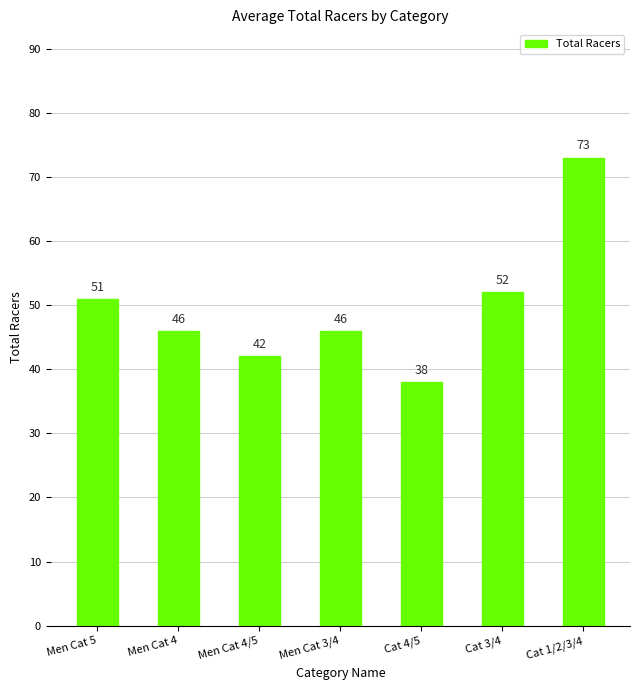

Reading right to left, extract all data points from this chart.

73	52	38	46	42	46	51